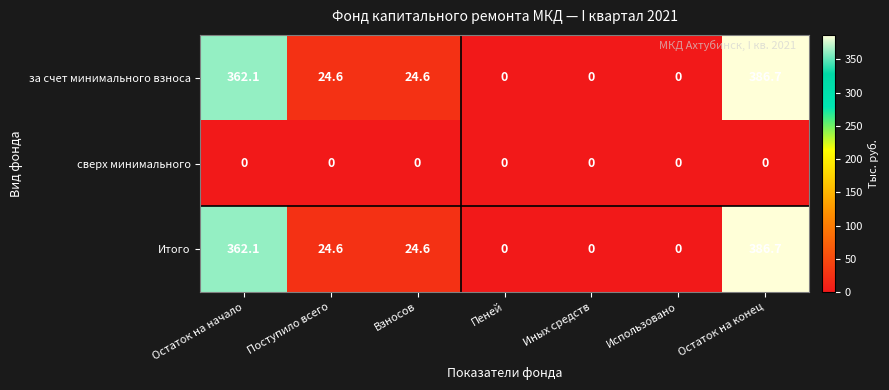

Reading left to right, what are all the values shown in this chart?

за счет минимального взноса: 362.1	24.6	24.6	0.0	0.0	0.0	386.7
сверх минимального: 0.0	0.0	0.0	0.0	0.0	0.0	0.0
Итого: 362.1	24.6	24.6	0.0	0.0	0.0	386.7